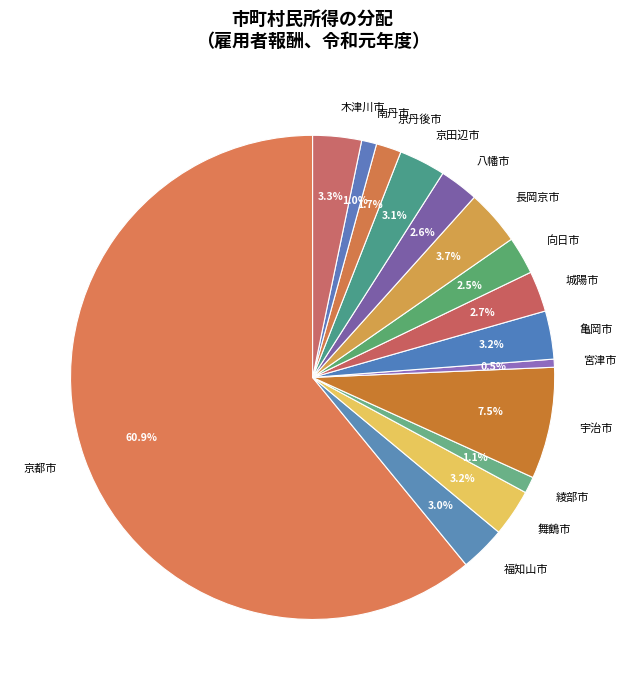

What is the largest slice in the pie chart?

京都市